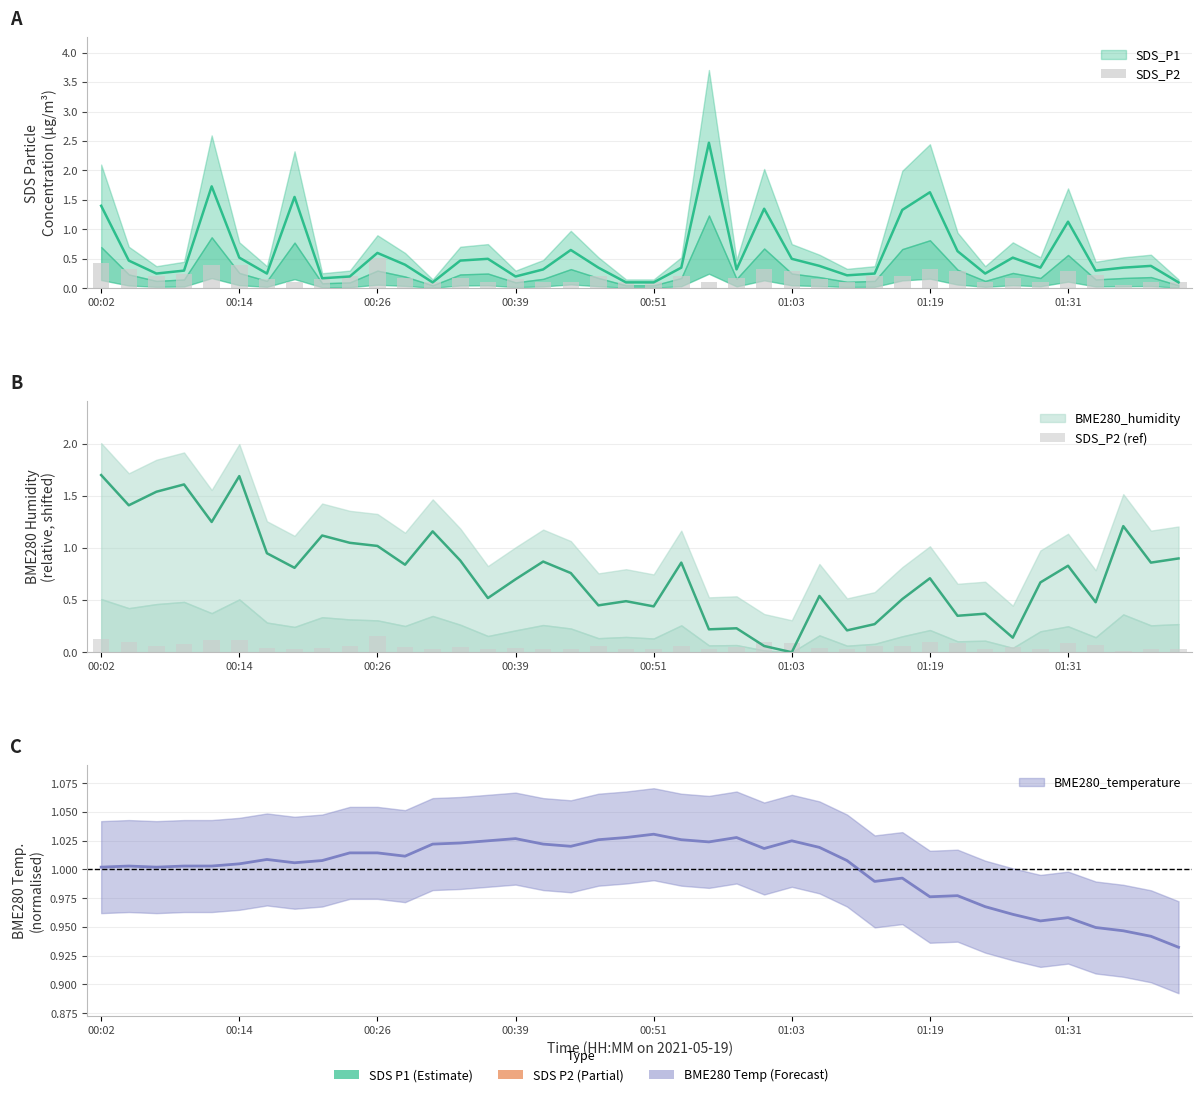

What is the sum of the SDS_P2 (ref) values at 16 and 26?

0.1